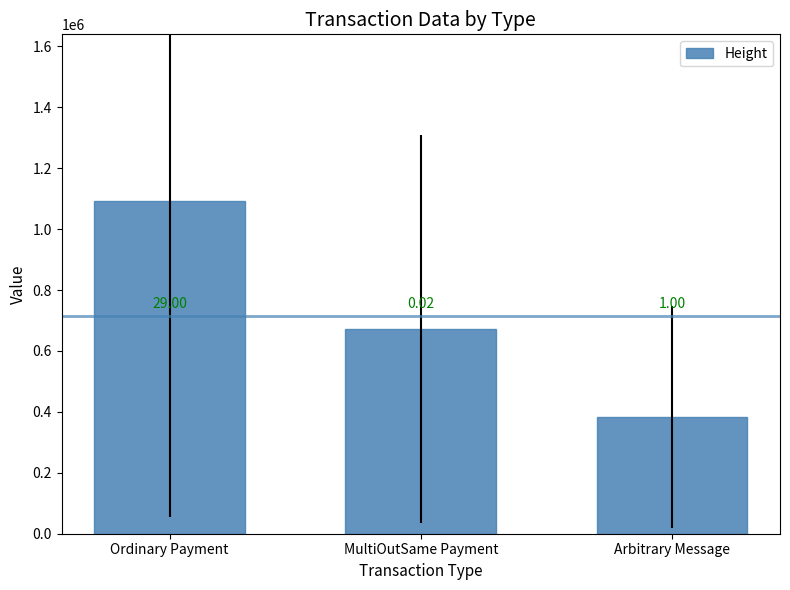

What is the difference between the values at Arbitrary Message and Ordinary Payment?

709335